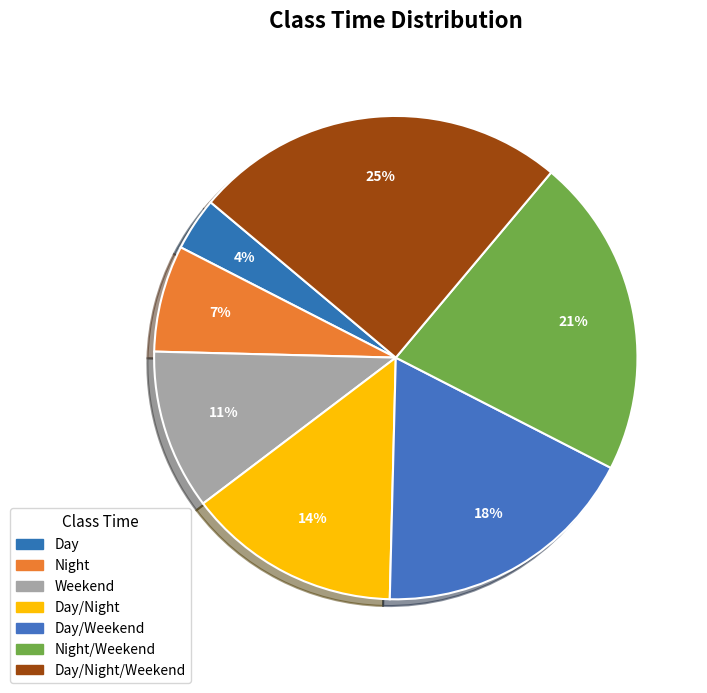

How many segments does this pie chart have?

7